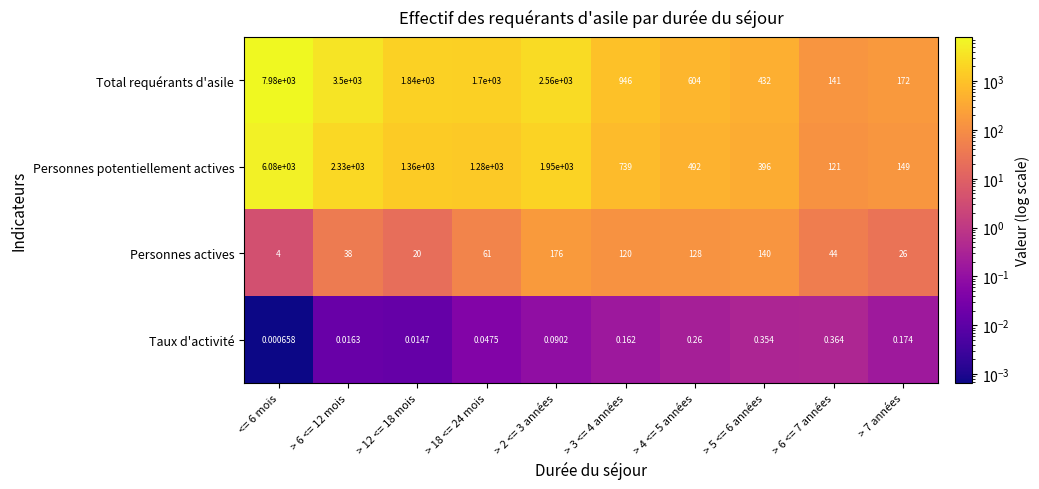

List the series in order of their peak value, highest first.

Total requérants d'asile, Personnes potentiellement actives, Personnes actives, Taux d'activité